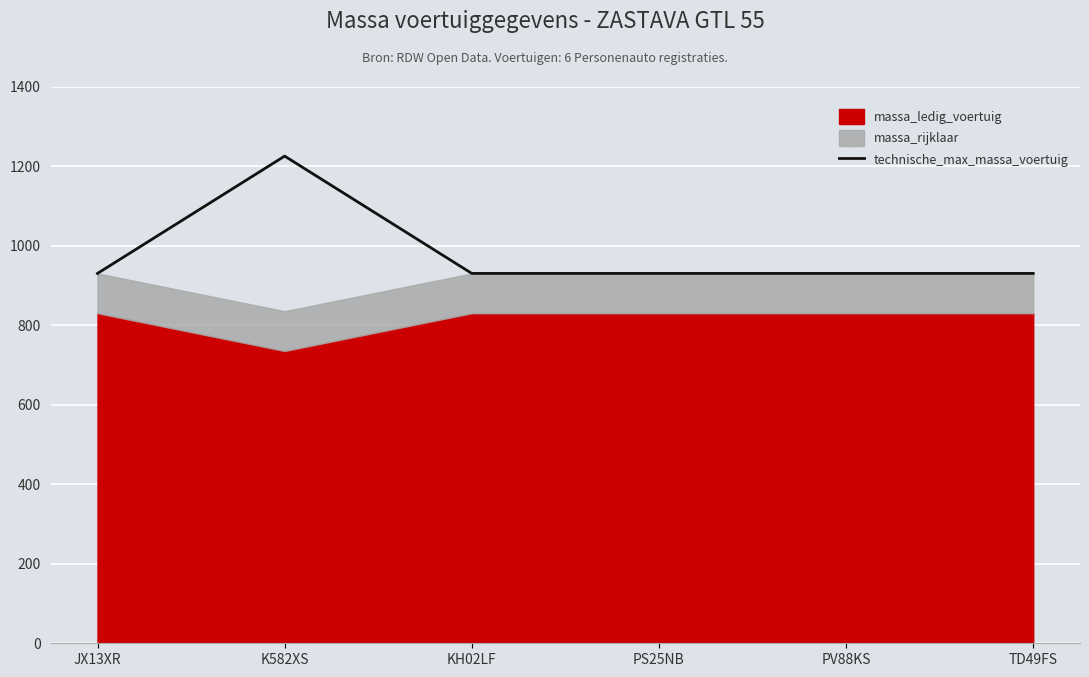

At which category does the chart reach its minimum across all series?

JX13XR